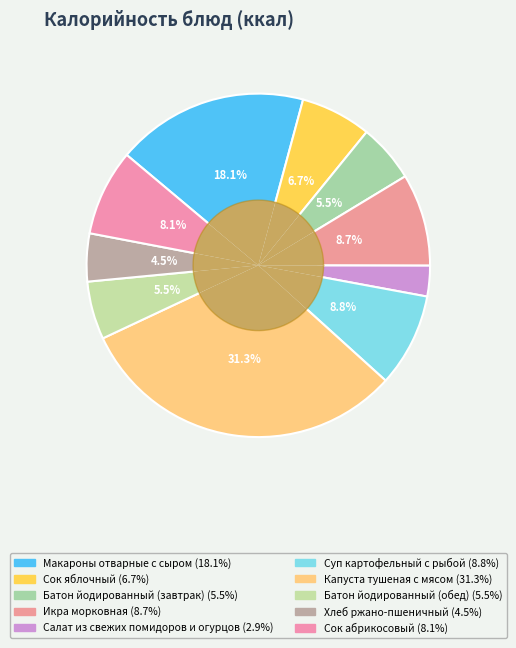

To the nearest percent, what portion does Батон йодированный (завтрак) represent?

5%